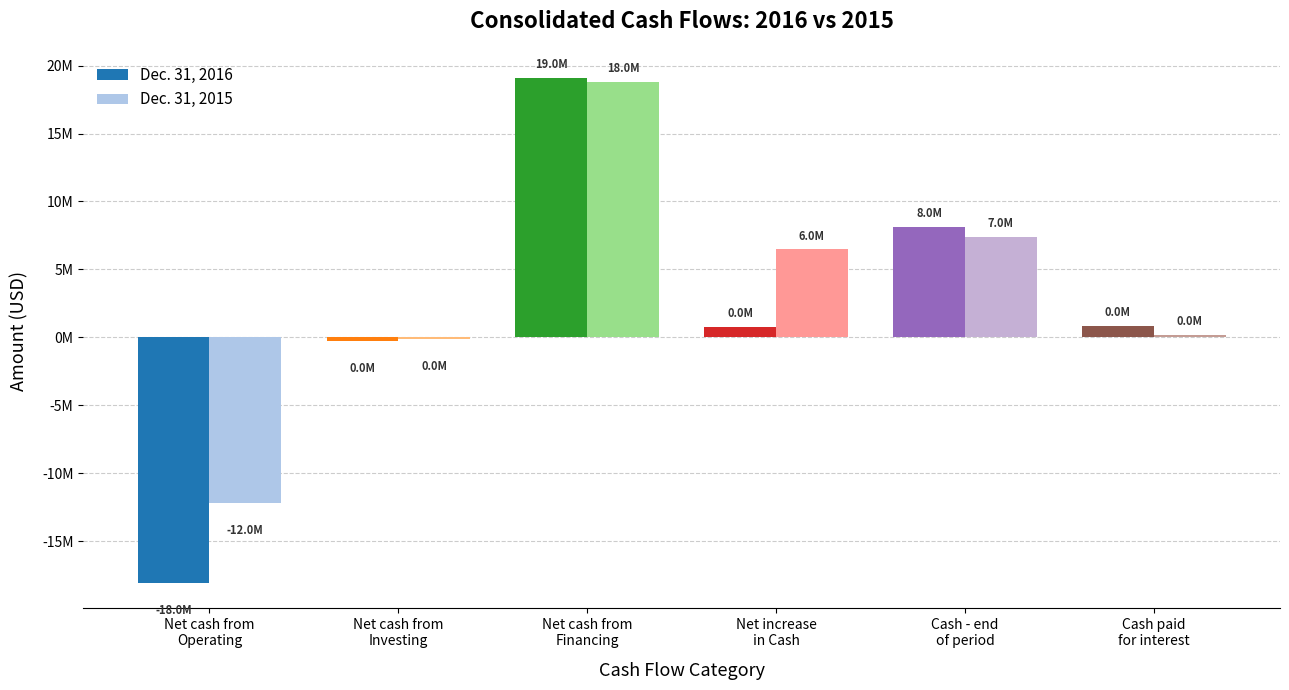

Does the chart contain stacked bars?

No